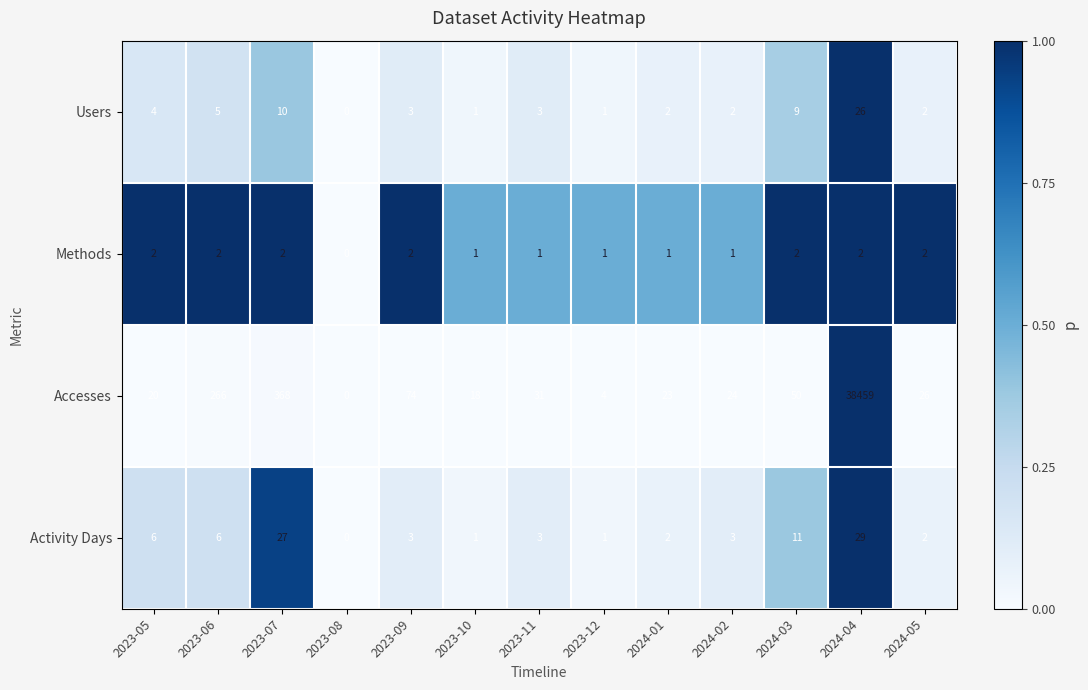

Is it true that Activity Days equals 8 at 2023-06?

False